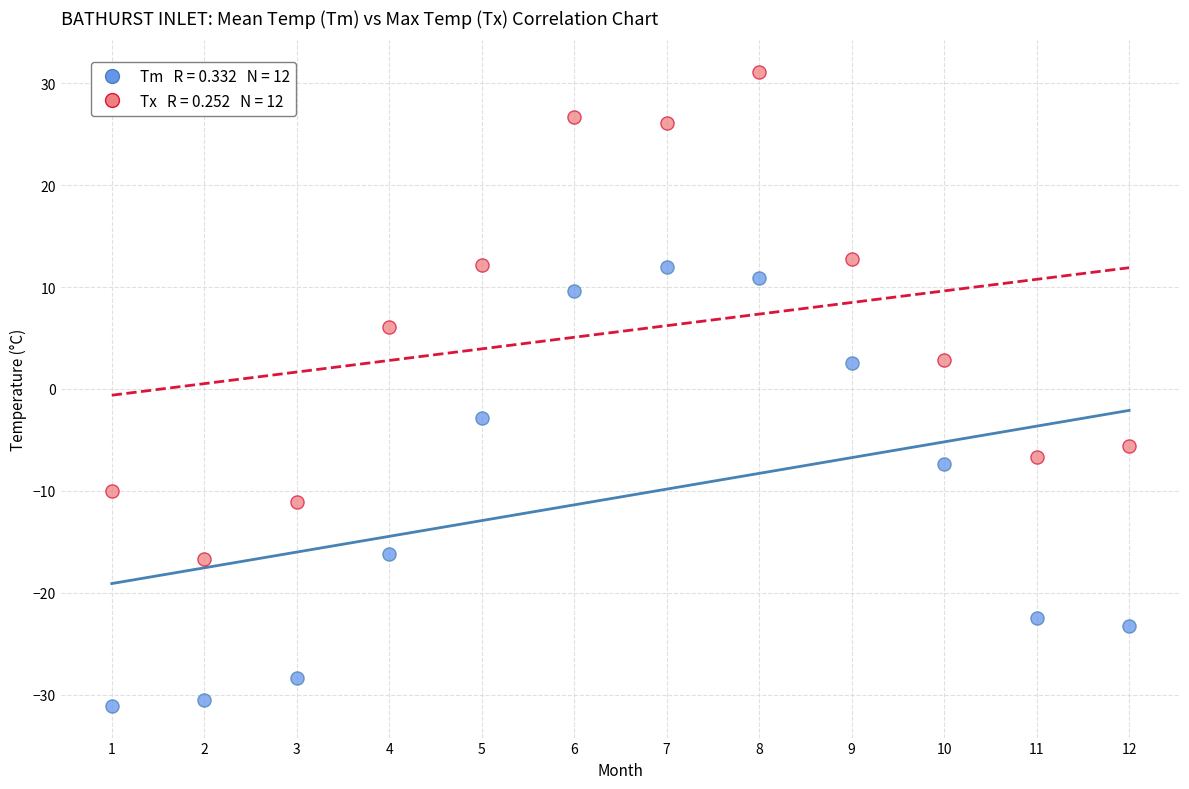

Across all data points, what is the range of X values (max minus min)?

11.0